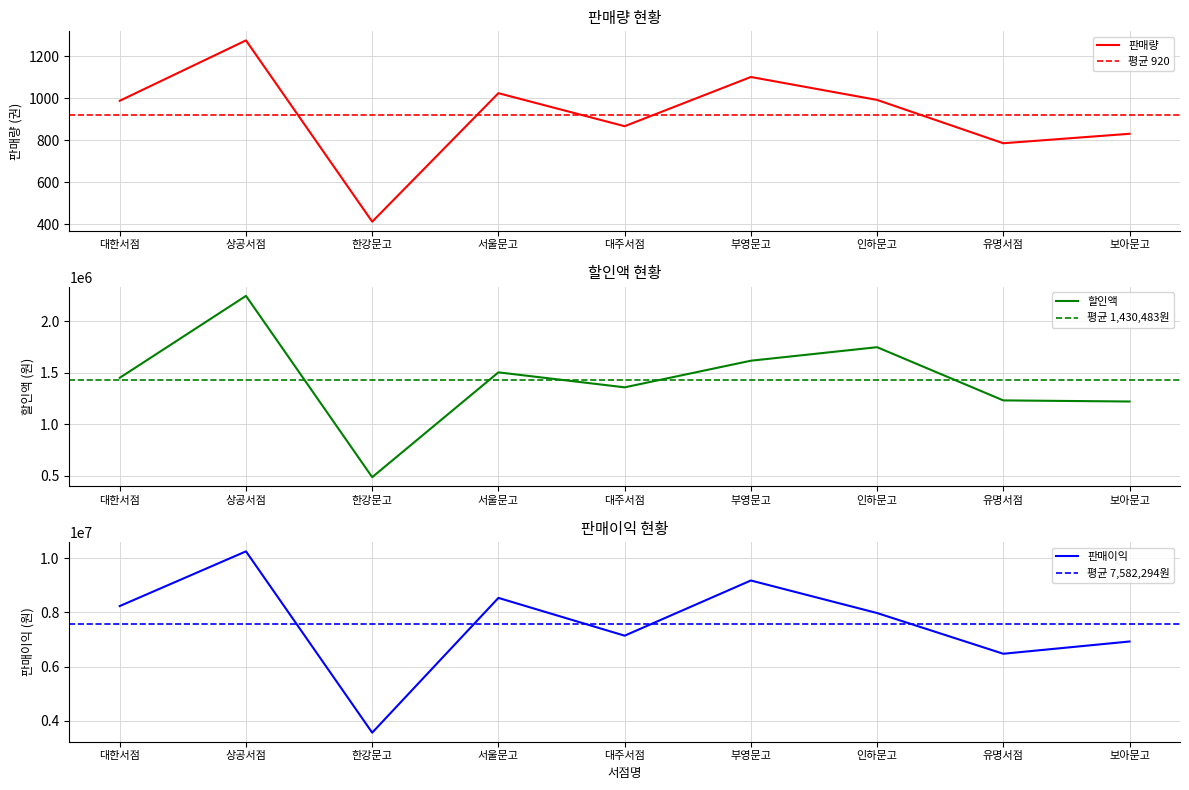

Reading left to right, list all the values displayed in this chart.

판매량: 대한서점=988	상공서점=1275	한강문고=413	서울문고=1024	대주서점=867	부영문고=1101	인하문고=992	유명서점=786	보아문고=831
판매액: 대한서점=8229700	상공서점=10245900	한강문고=3561360	서울문고=8529750	대주서점=7137480	부영문고=9171500	인하문고=7972040	유명서점=6470520	보아문고=6922400
할인액: 대한서점=1452300	상공서점=2249100	한강문고=485640	서울문고=1505250	대주서점=1359520	부영문고=1618500	인하문고=1749960	유명서점=1232480	보아문고=1221600